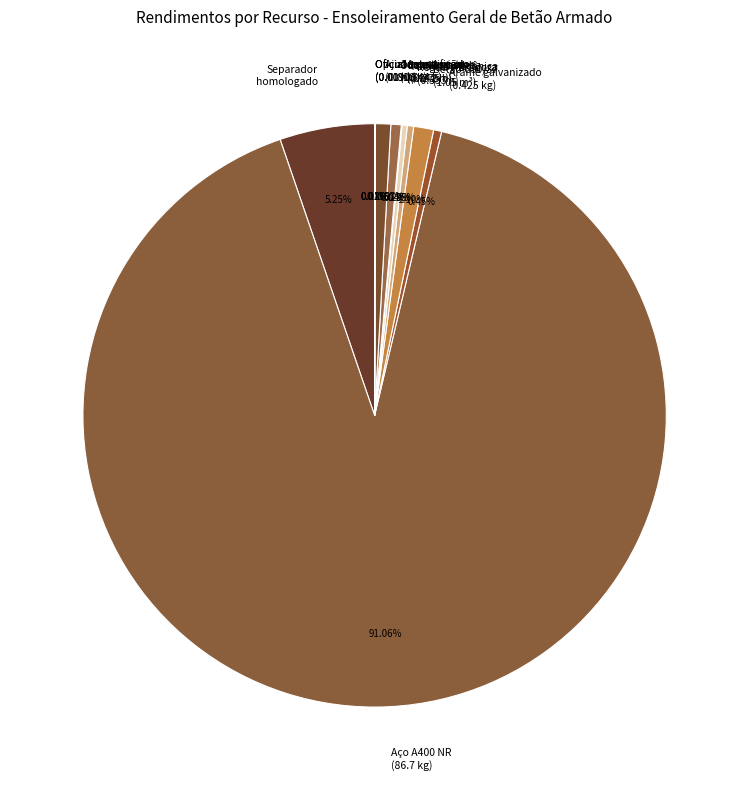

How many segments does this pie chart have?

12